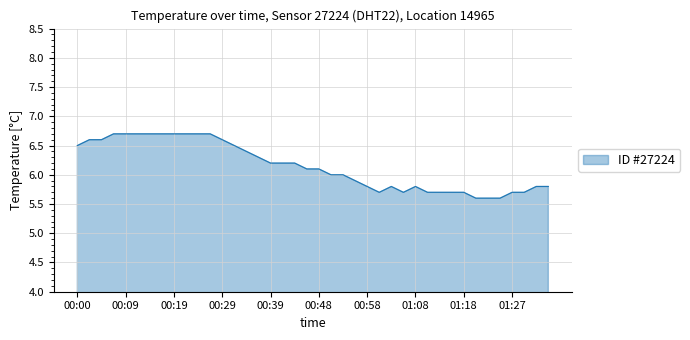

What is the smallest value displayed?

5.6